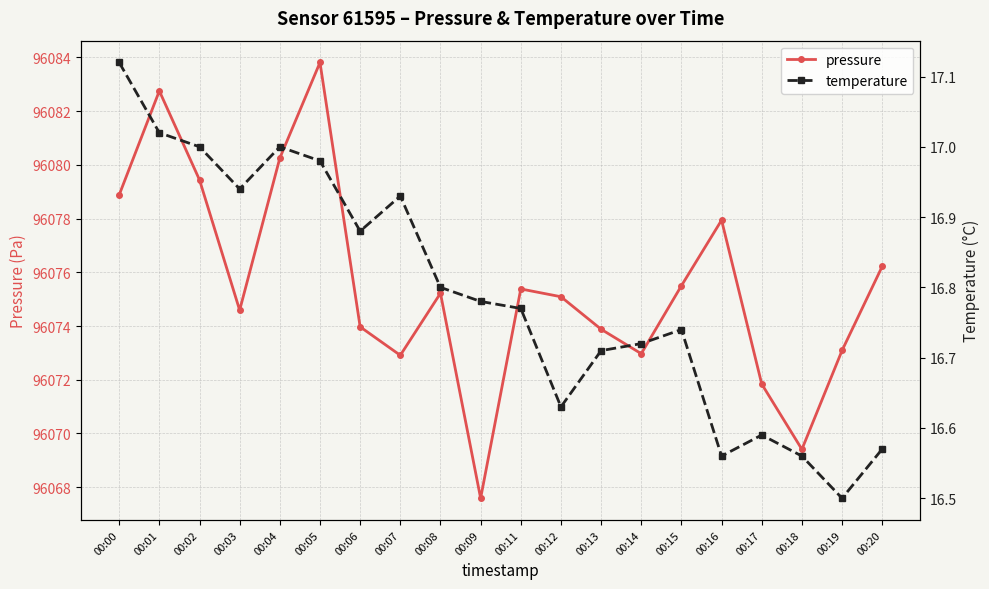

Which series has the largest total across all categories?

pressure